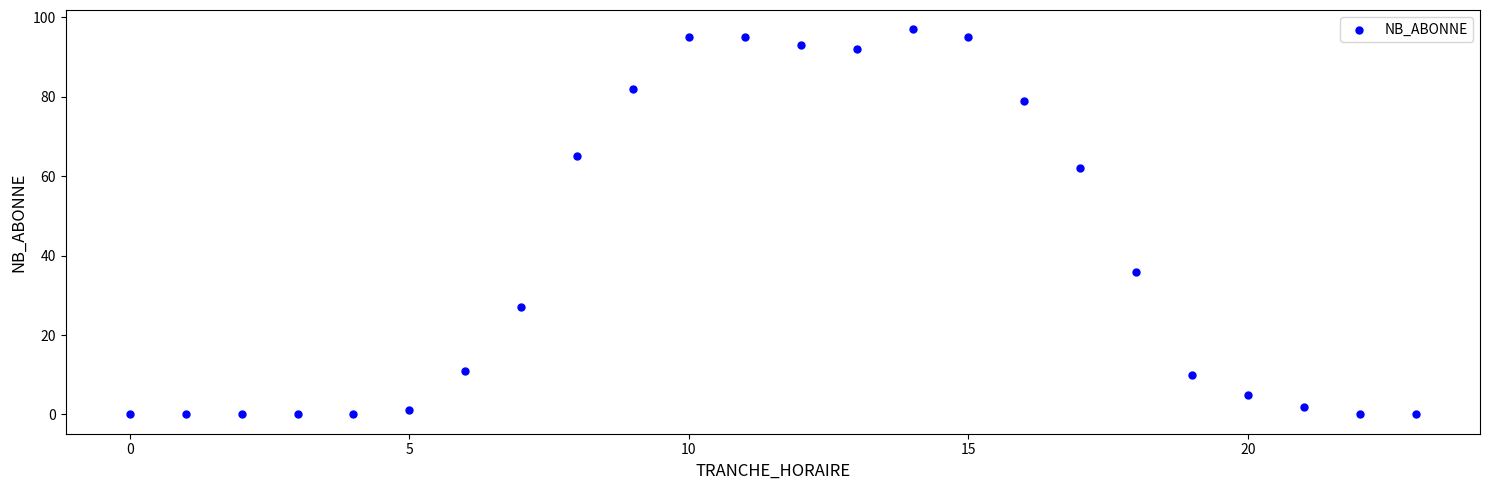

What Y value in the scatter plot is closest to 48?

36